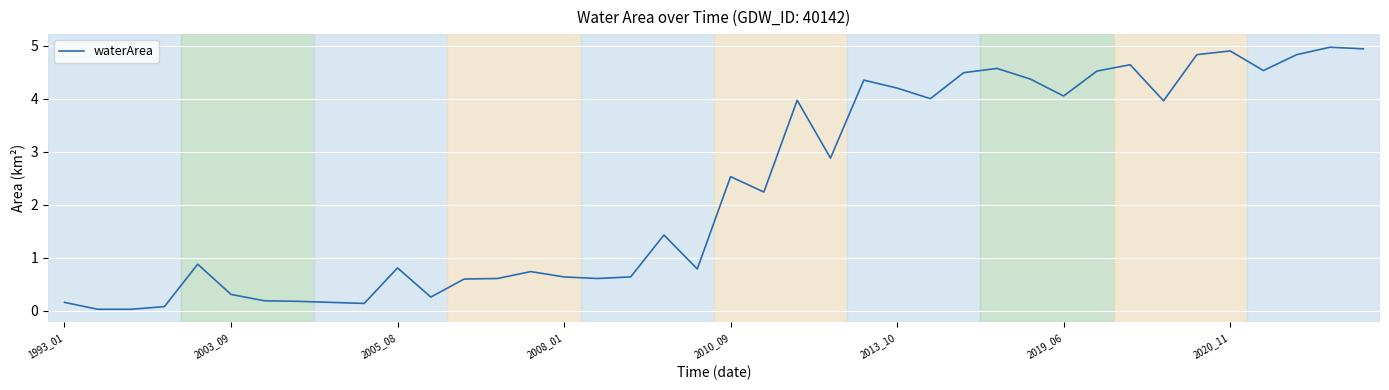

What is the maximum value shown in the chart?

5.0